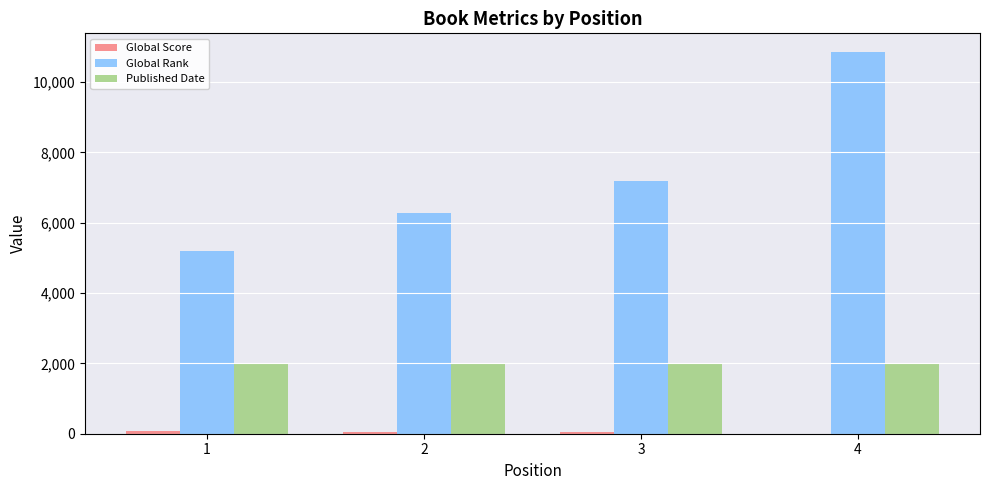

How many data points does each series have?

4